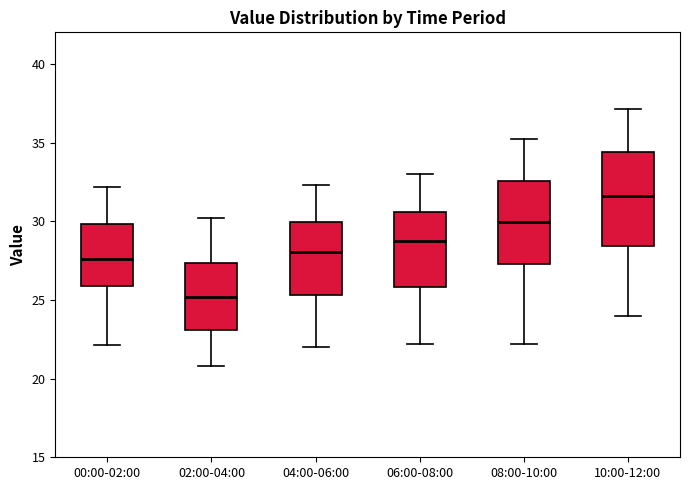

Which box is the tallest, from its lower edge to its upper edge?

10:00-12:00